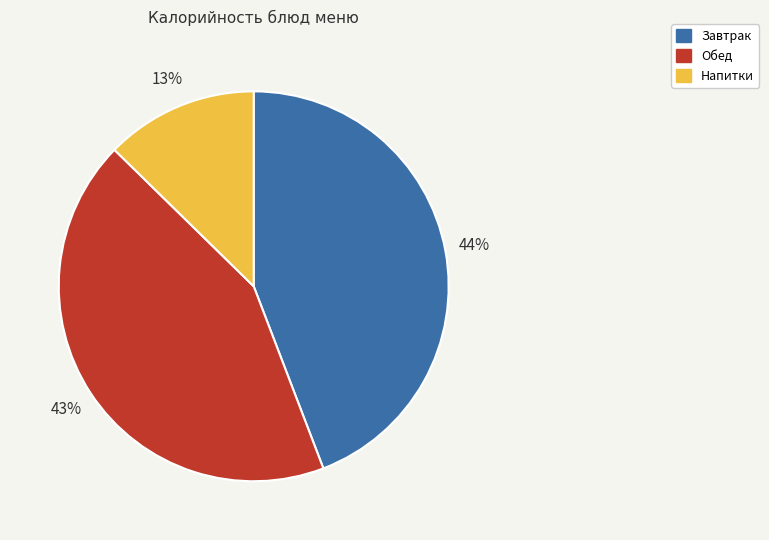

Is there any slice that represents more than half of the pie?

No